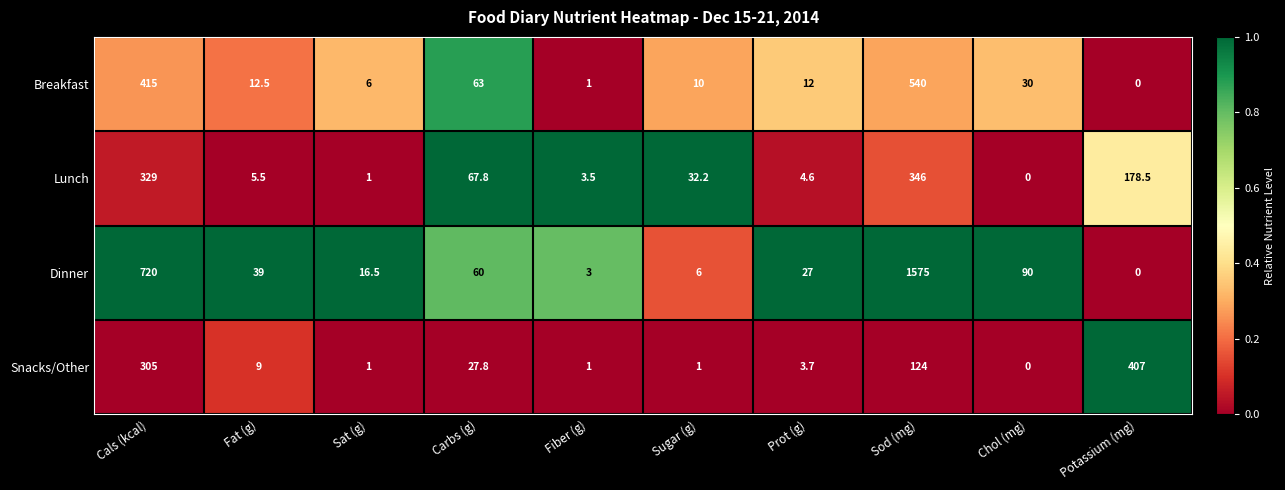

At which category is the sum across all series the highest?

Sod (mg)